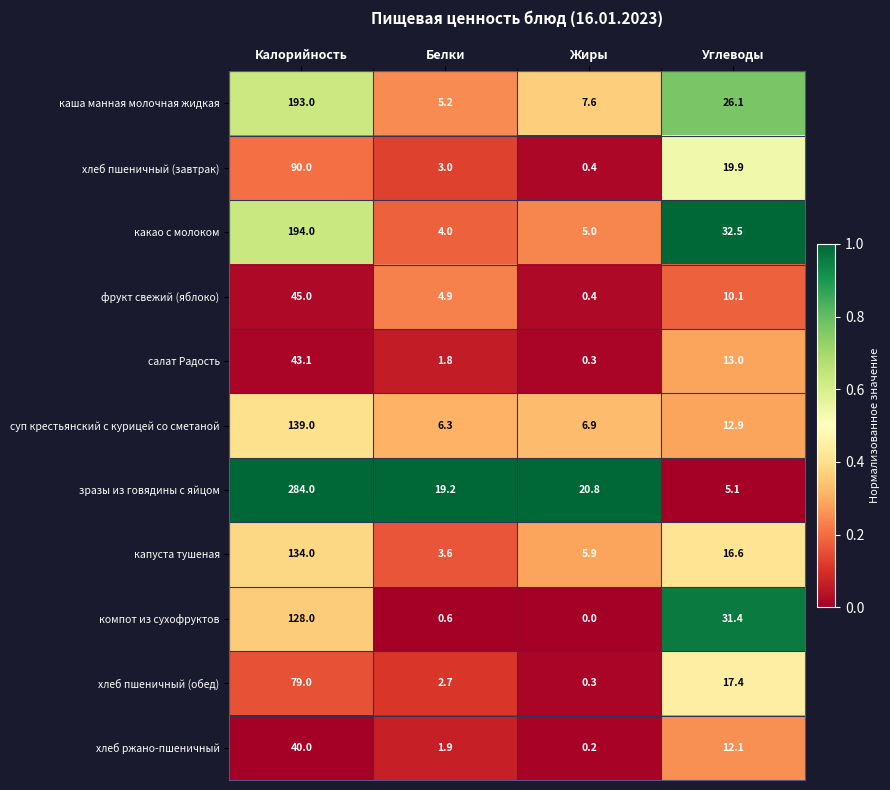

At which label does хлеб ржано-пшеничный first exceed 12?

Калорийность